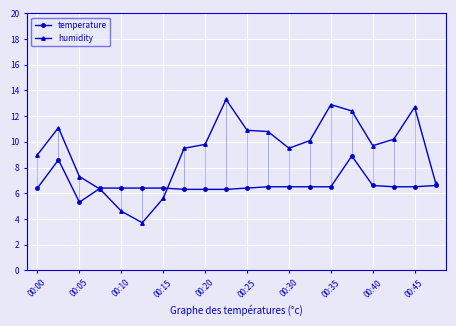

Which series has the largest range (max minus min)?

humidity